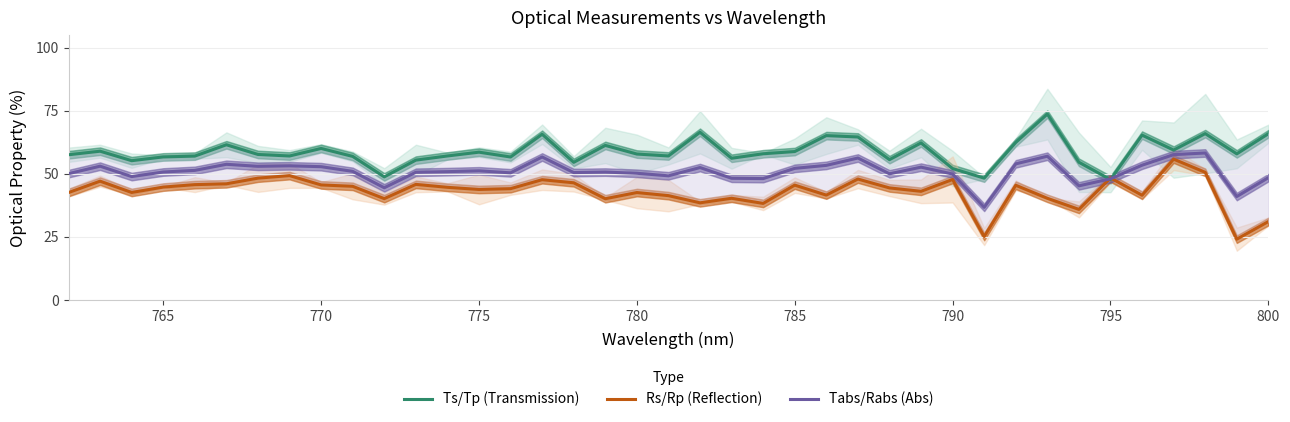

What is the sum of all Tabs/Rabs (Abs) values?

1985.5